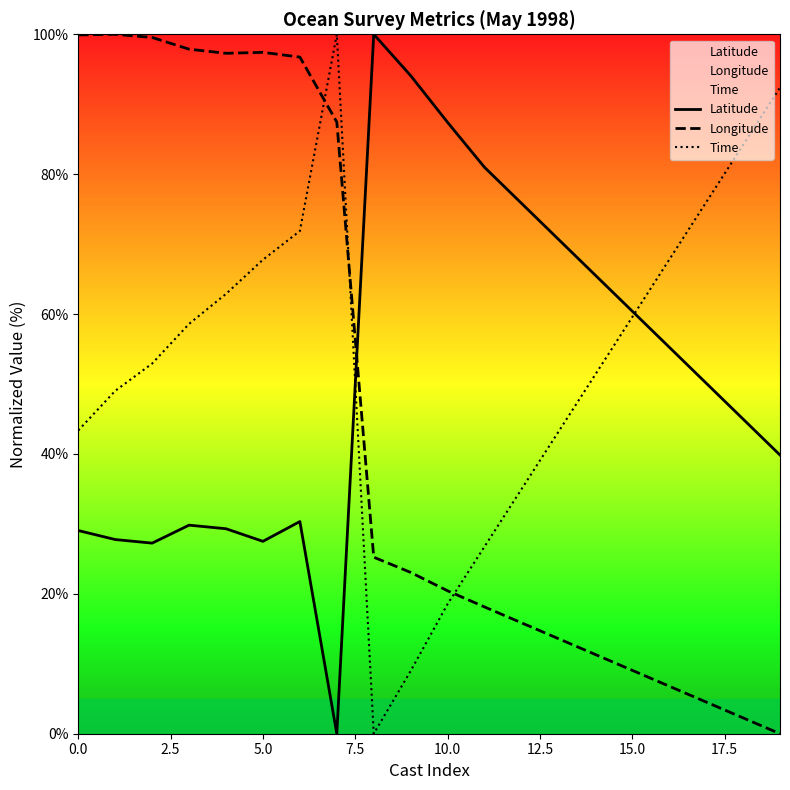

The value of Latitude at 5.0 is 37.1. True or false?

False